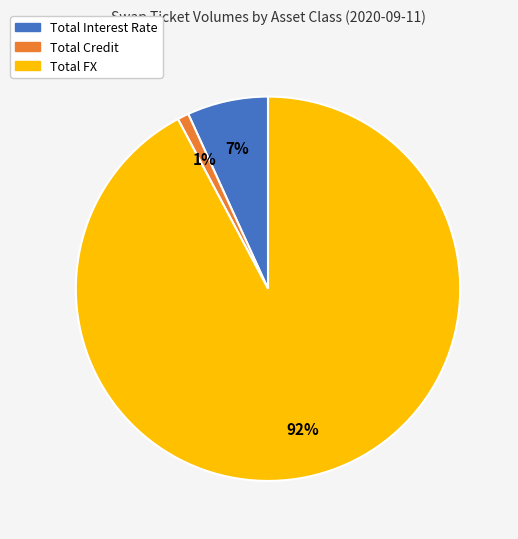

Combined, do Total Interest Rate and Total FX account for over 50%?

Yes